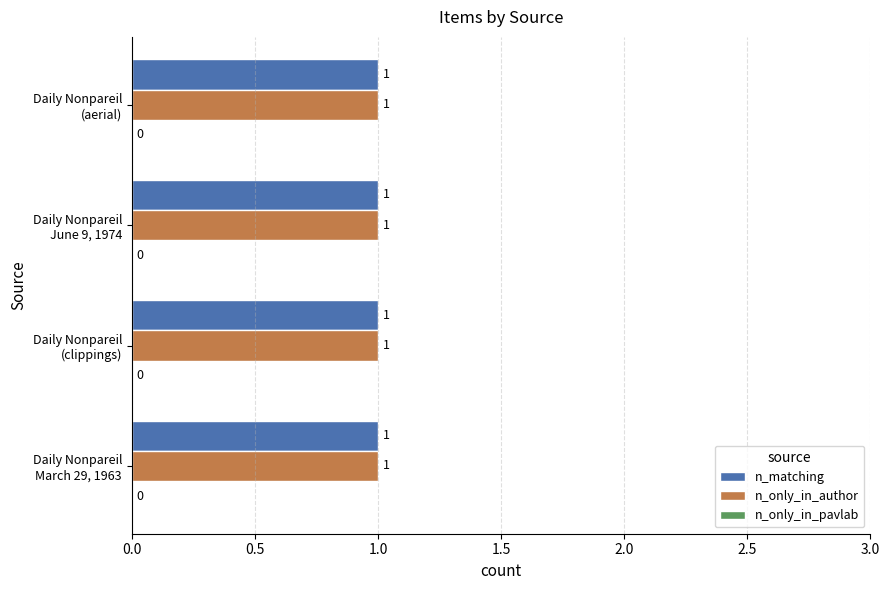

What is the label of the 3rd bar from the right?

Daily Nonpareil